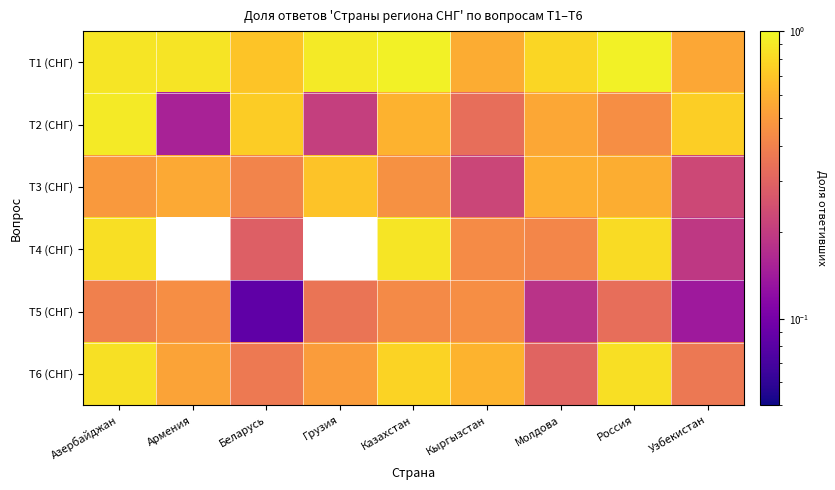

How many data points does each series have?

9